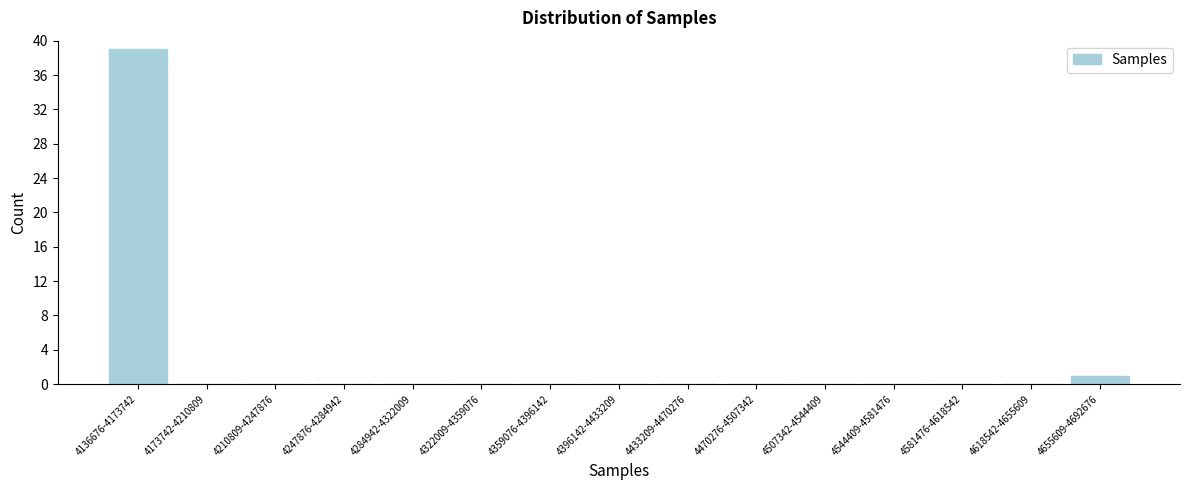

Reading right to left, list all the values displayed in this chart.

4655609-4692676=1	4618542-4655609=0	4581476-4618542=0	4544409-4581476=0	4507342-4544409=0	4470276-4507342=0	4433209-4470276=0	4396142-4433209=0	4359076-4396142=0	4322009-4359076=0	4284942-4322009=0	4247876-4284942=0	4210809-4247876=0	4173742-4210809=0	4136676-4173742=39